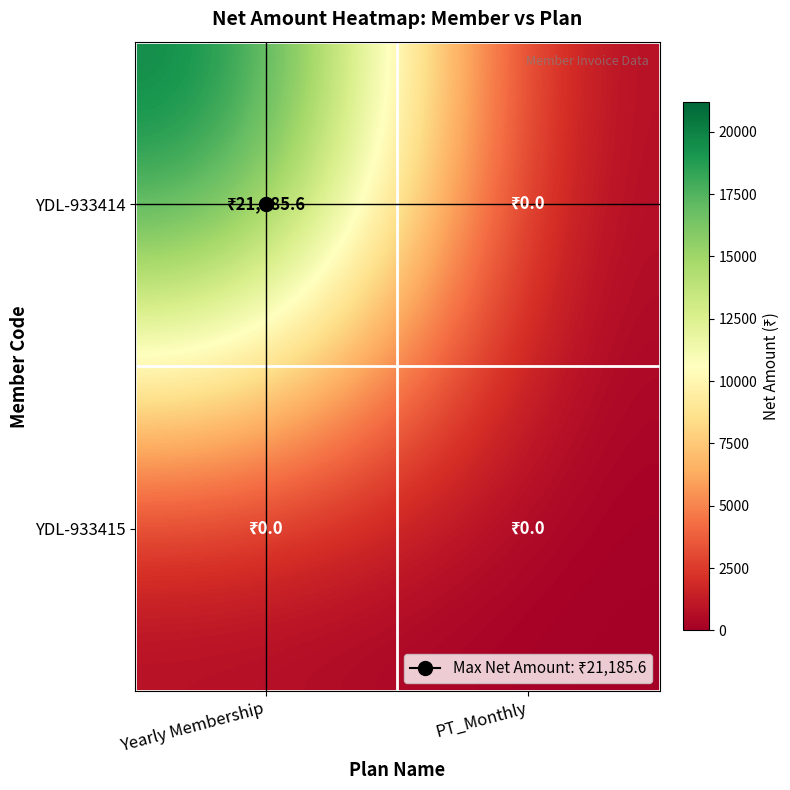

Reading left to right, what are all the values shown in this chart?

YDL-933414: Yearly Membership=21185.6	PT_Monthly=0.0
YDL-933415: Yearly Membership=0.0	PT_Monthly=0.0